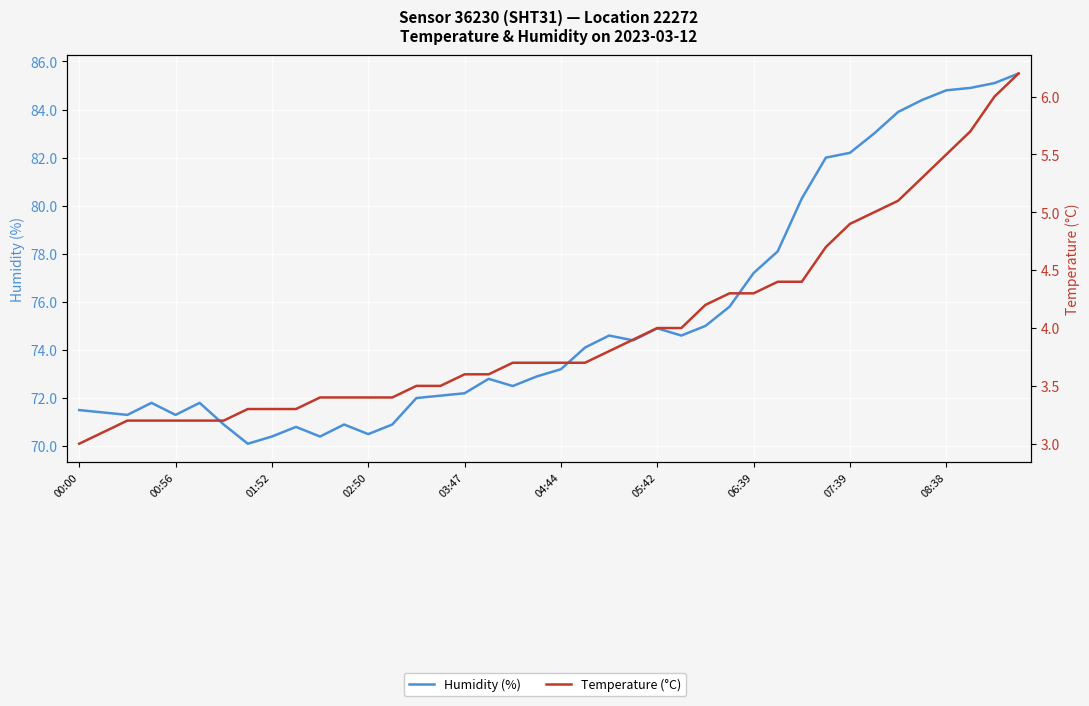

Rank the series by their average value, from lowest to highest.

temperature, humidity